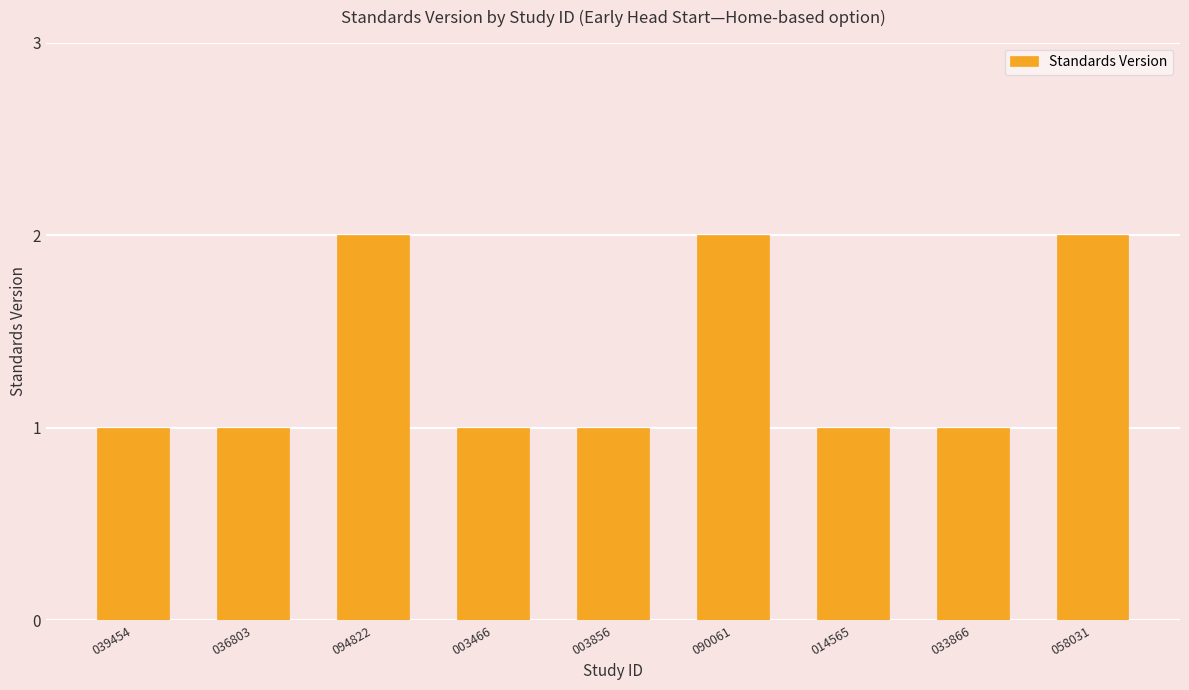

The value at 090061 is 3. True or false?

False